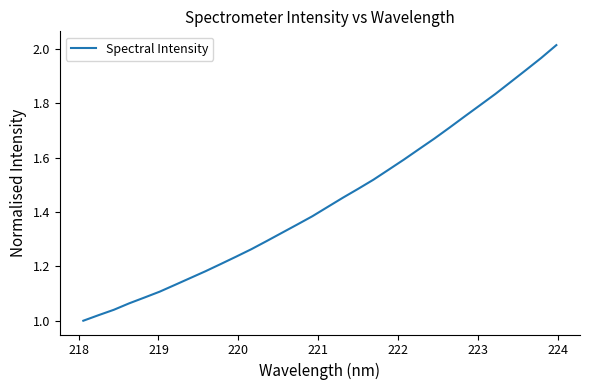

Is this an area chart (filled region under the line)?

No